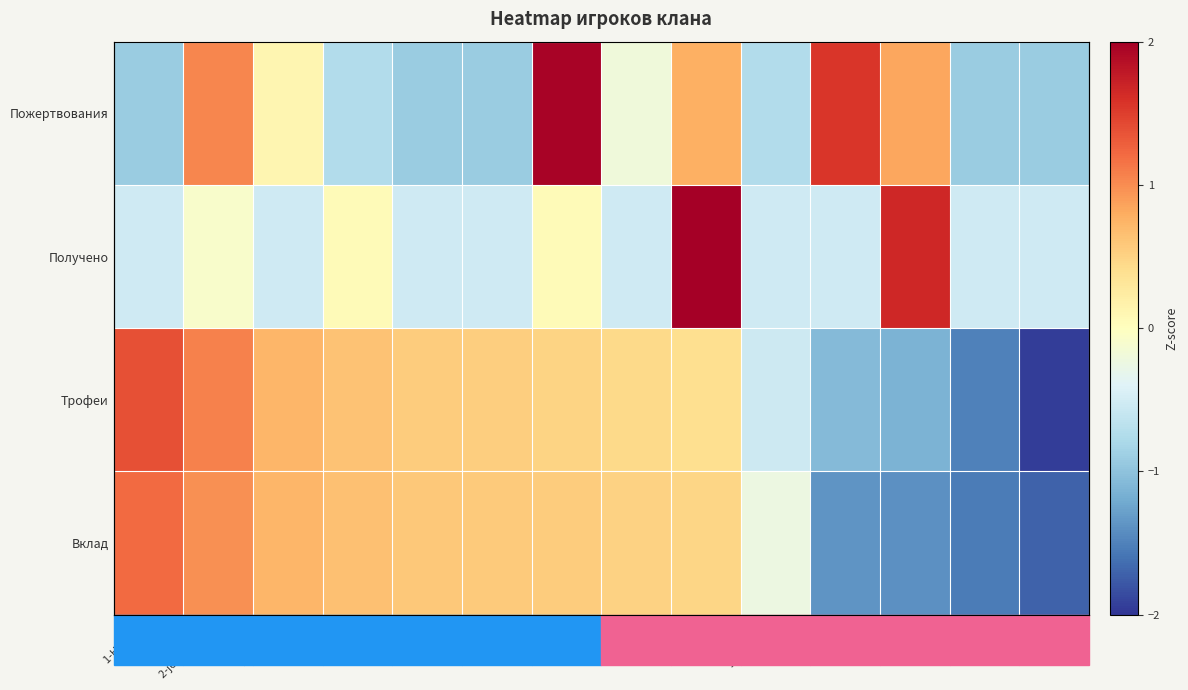

Which has a higher value, 6-J Den or 14-fabricio?

6-J Den